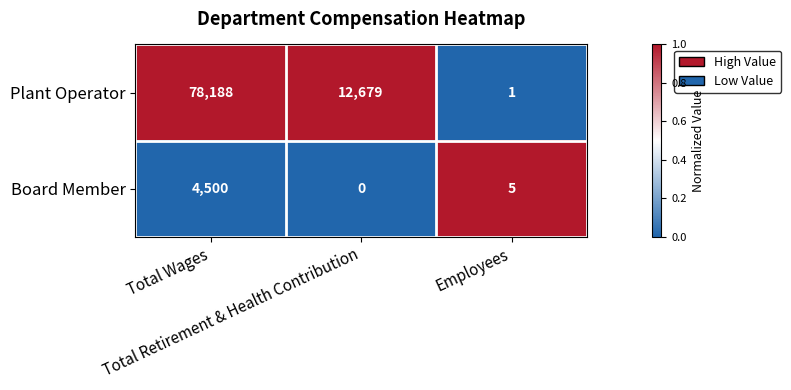

Which series has the widest spread of values?

Plant Operator